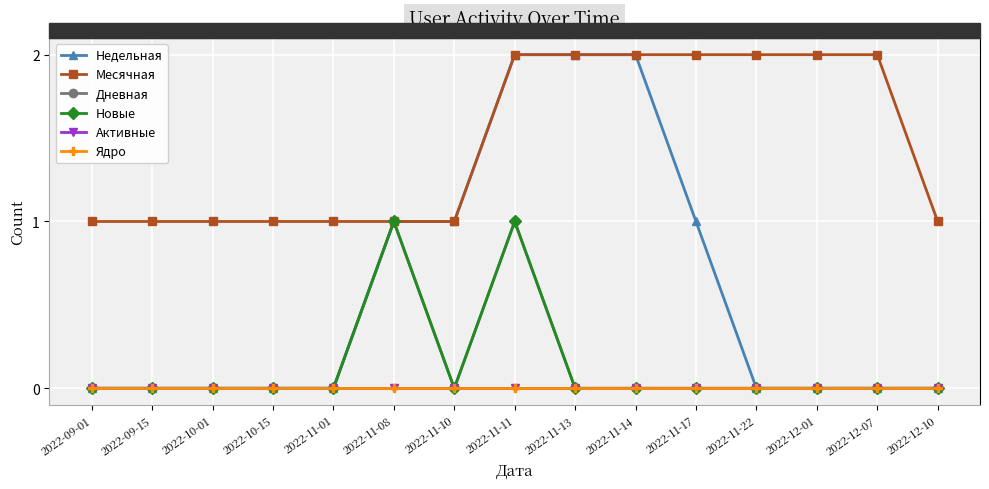

Is this an area chart (filled region under the line)?

No